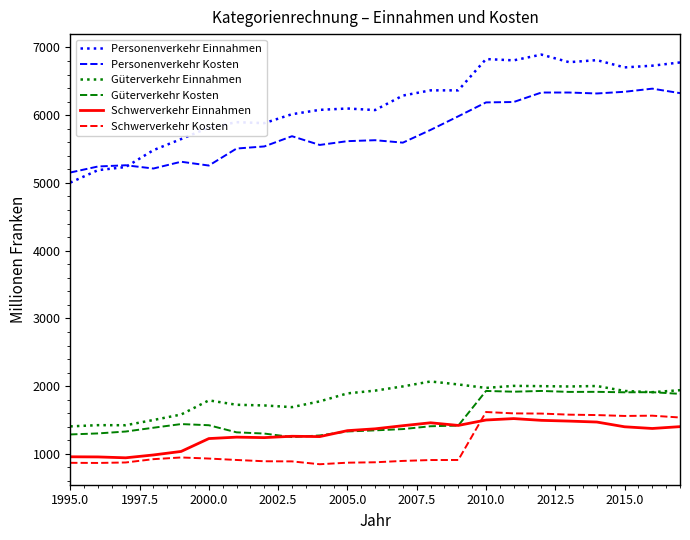

Which series has the largest total across all categories?

Personenverkehr Einnahmen